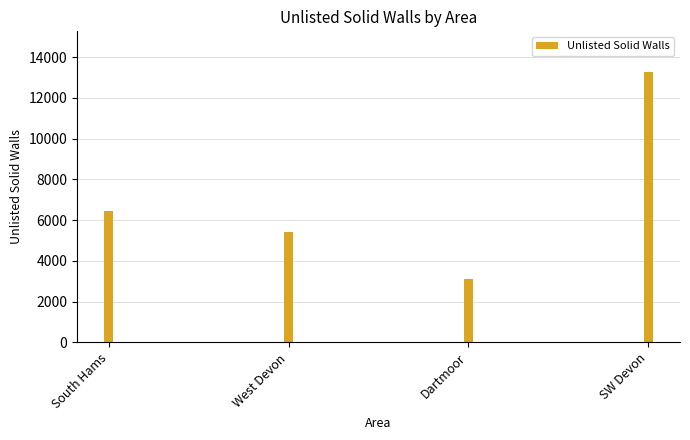

How many data points are less than 6442?

2